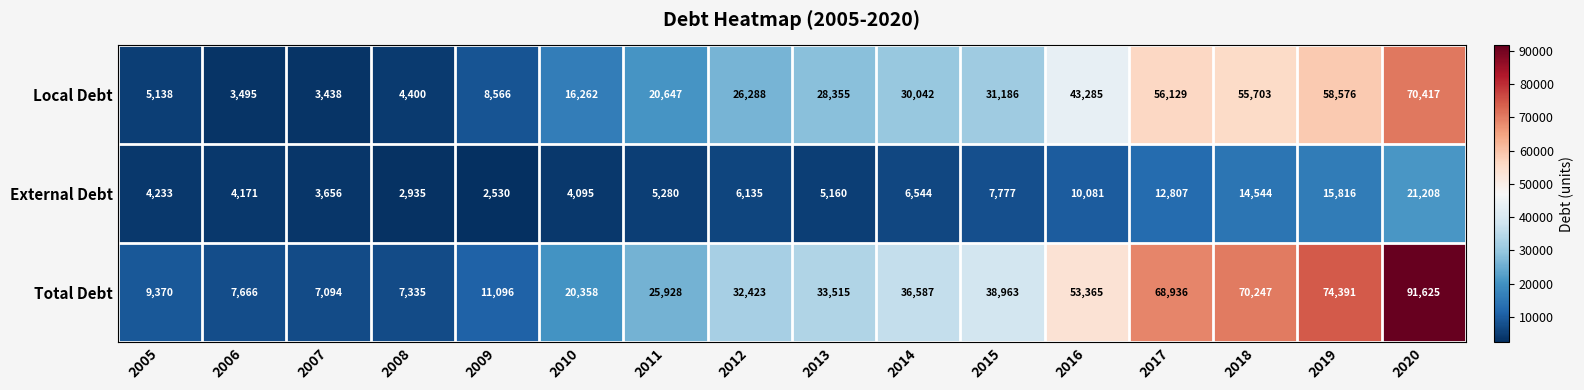

Which series has the largest range (max minus min)?

Total Debt